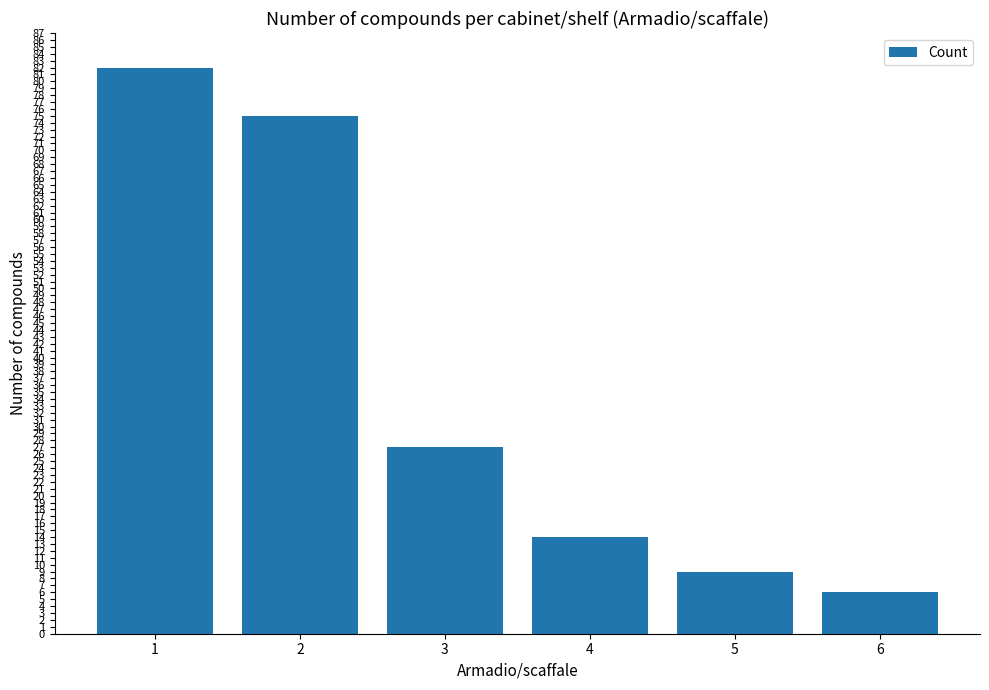

Reading left to right, list all the values displayed in this chart.

1=82	2=75	3=27	4=14	5=9	6=6